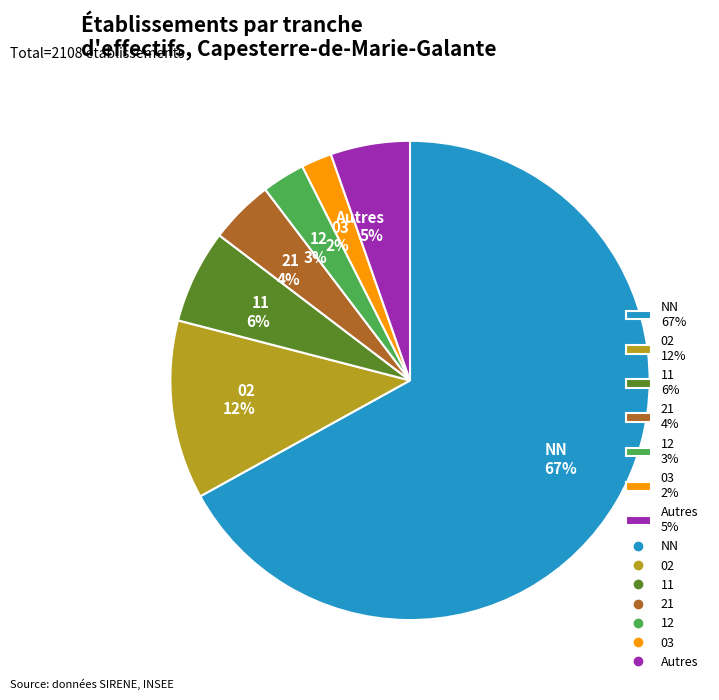

How many segments does this pie chart have?

7